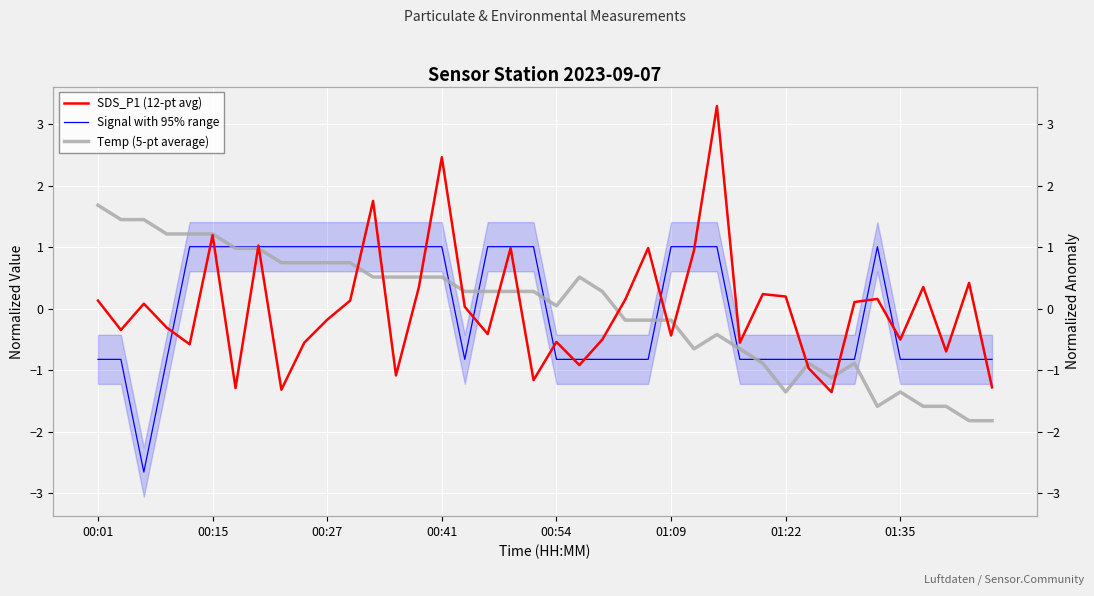

True or false: SDS_P1 (12-pt avg) has more than 2 interior local peaks.

True